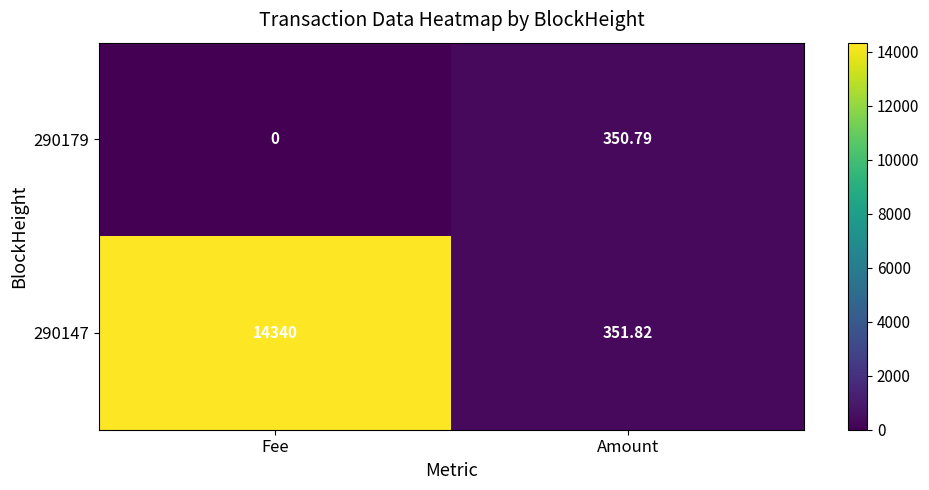

Where is 290147 nearest to the value 7345?

Amount